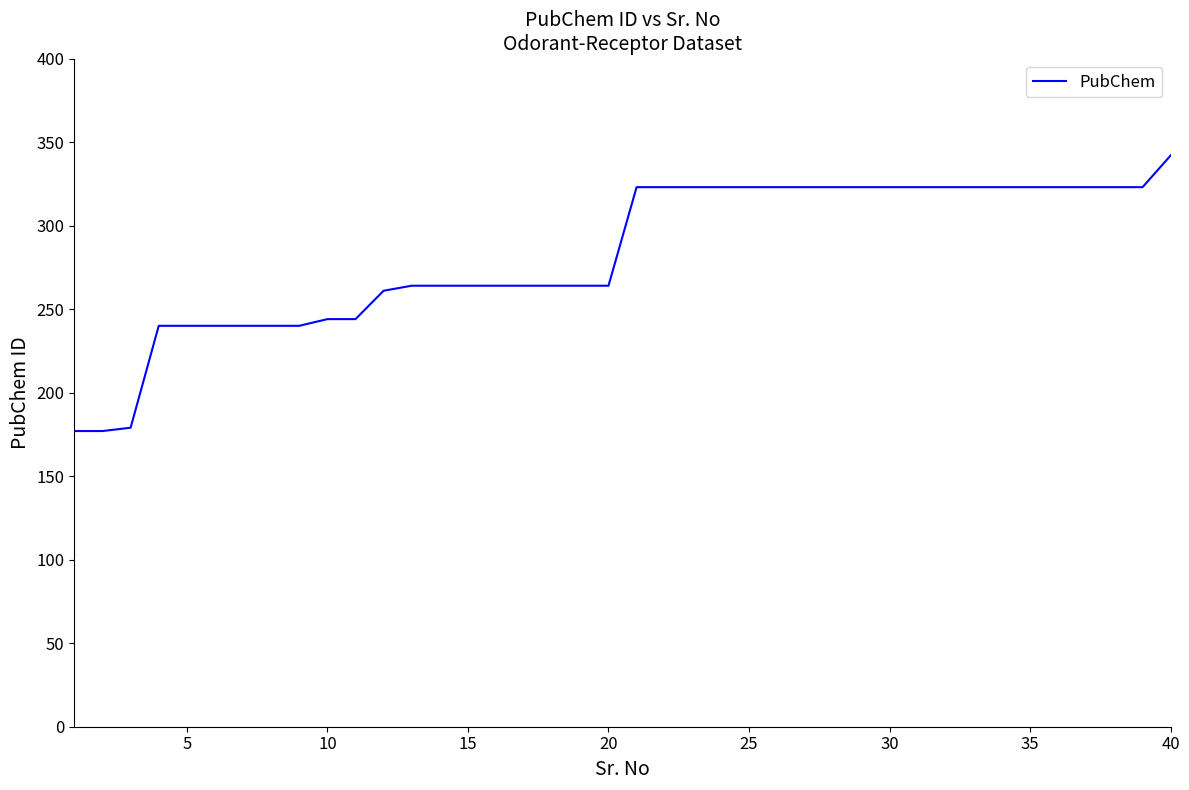

Reading right to left, transcribe all the data shown in this chart.

342	323	323	323	323	323	323	323	323	323	323	323	323	323	323	323	323	323	323	323	264	264	264	264	264	264	264	264	261	244	244	240	240	240	240	240	240	179	177	177